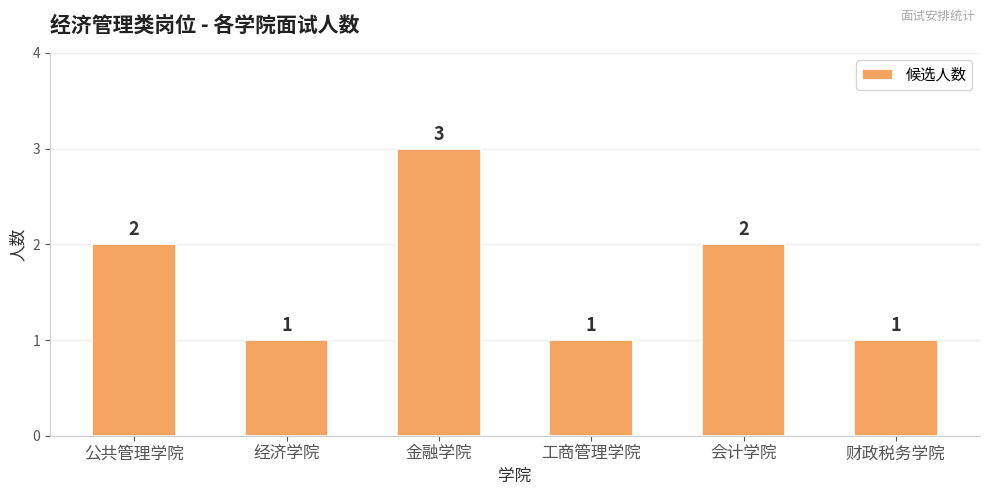

What is the sum of all values?

10